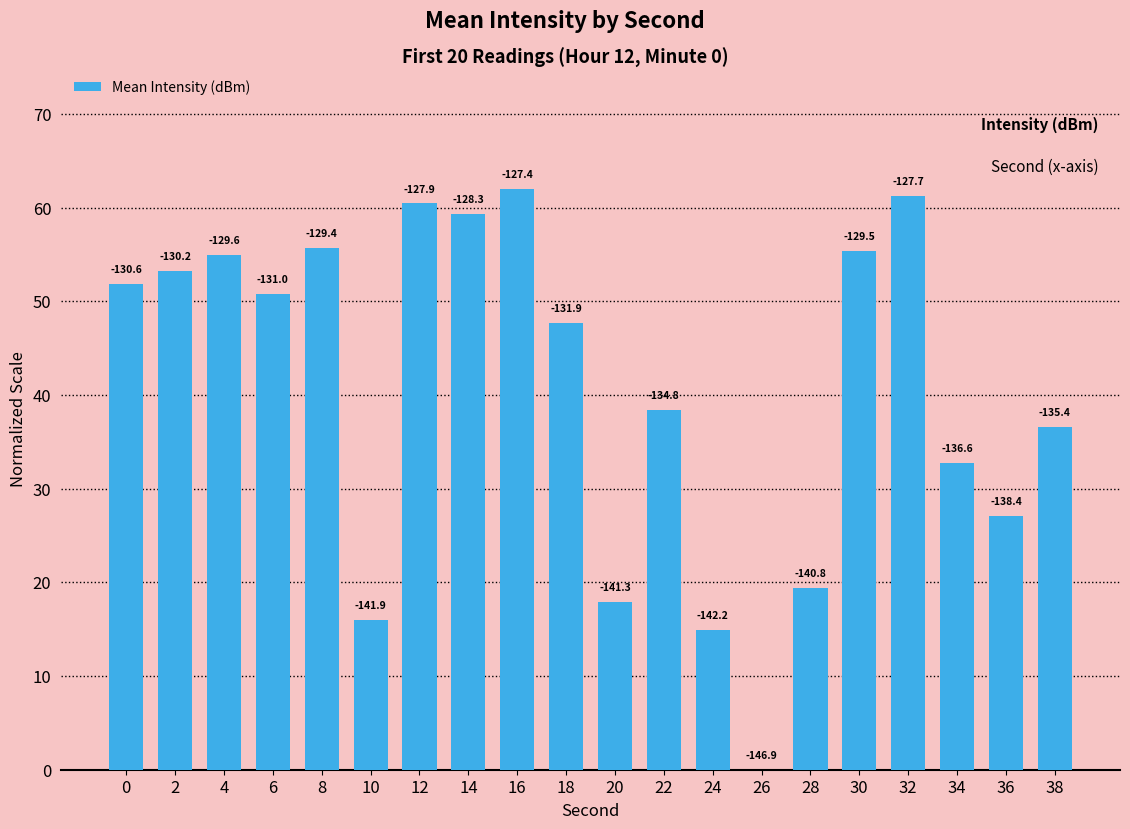

Are the bars horizontal?

No